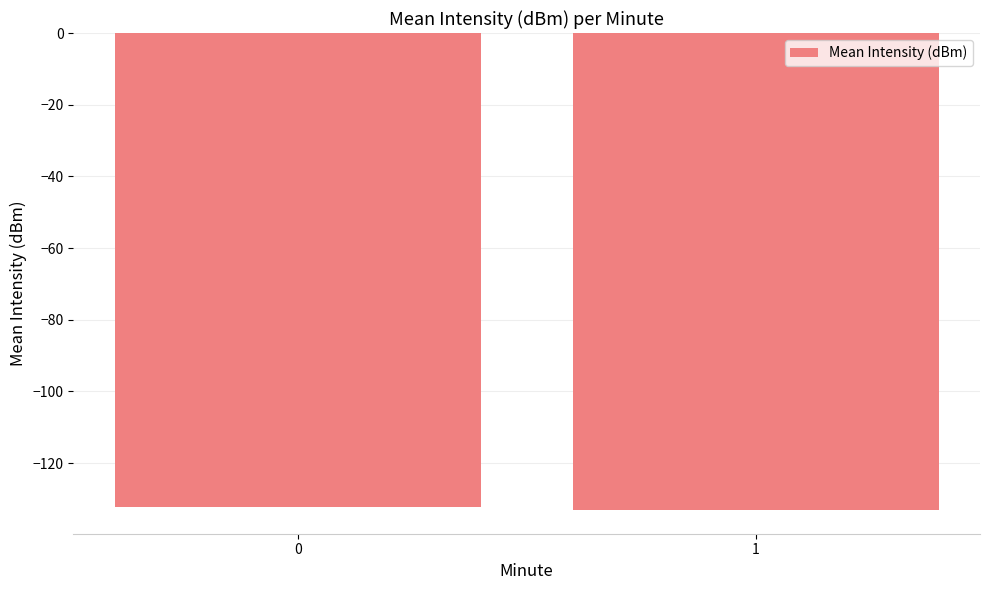

True or false: the data shows -132.3 at 0.

True